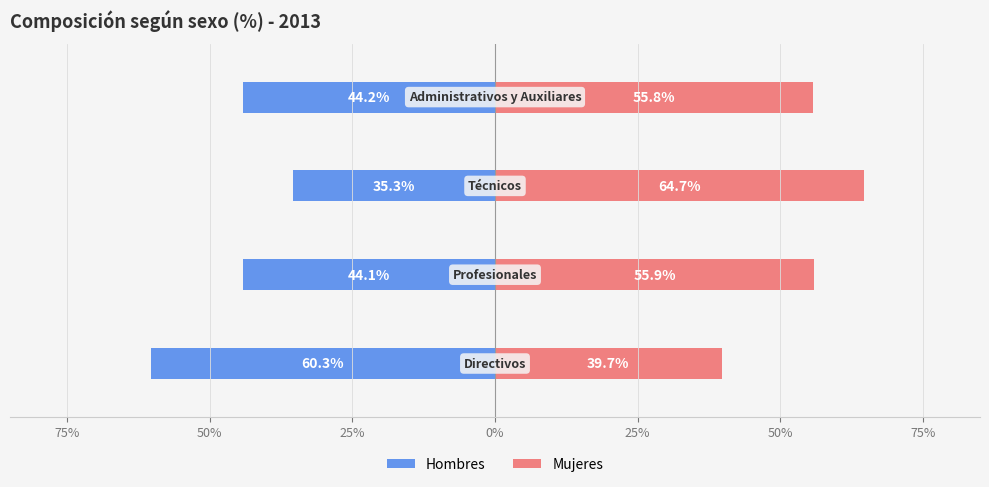

Reading right to left, transcribe all the data shown in this chart.

Hombres: -0.4	-0.4	-0.4	-0.6
Mujeres: 0.6	0.6	0.6	0.4